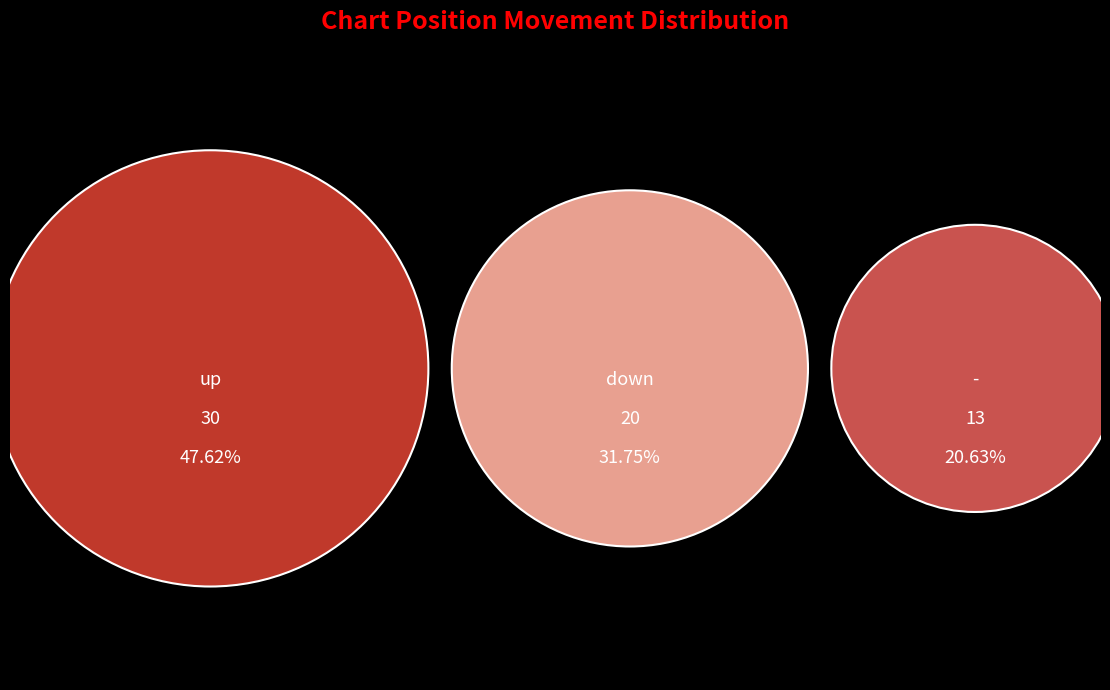

To the nearest percent, what is the combined percentage of - and down?

52%